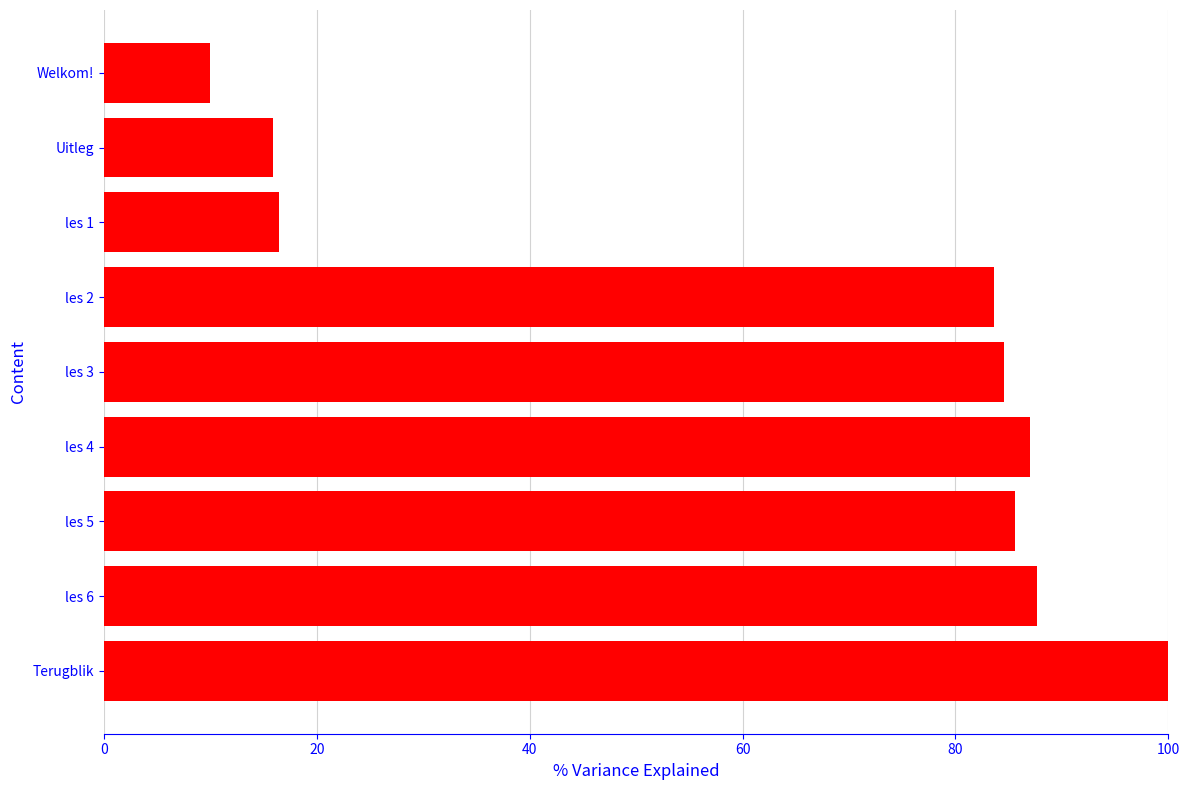

How many bars are there in total?

9